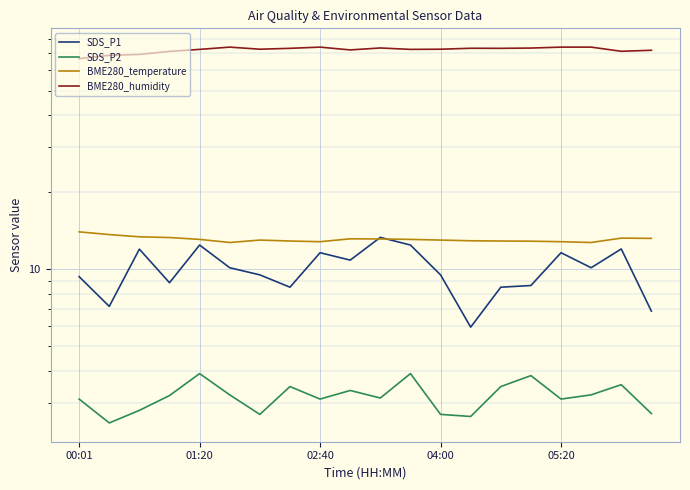

Which category has the lowest value in the BME280_humidity series?

00:01